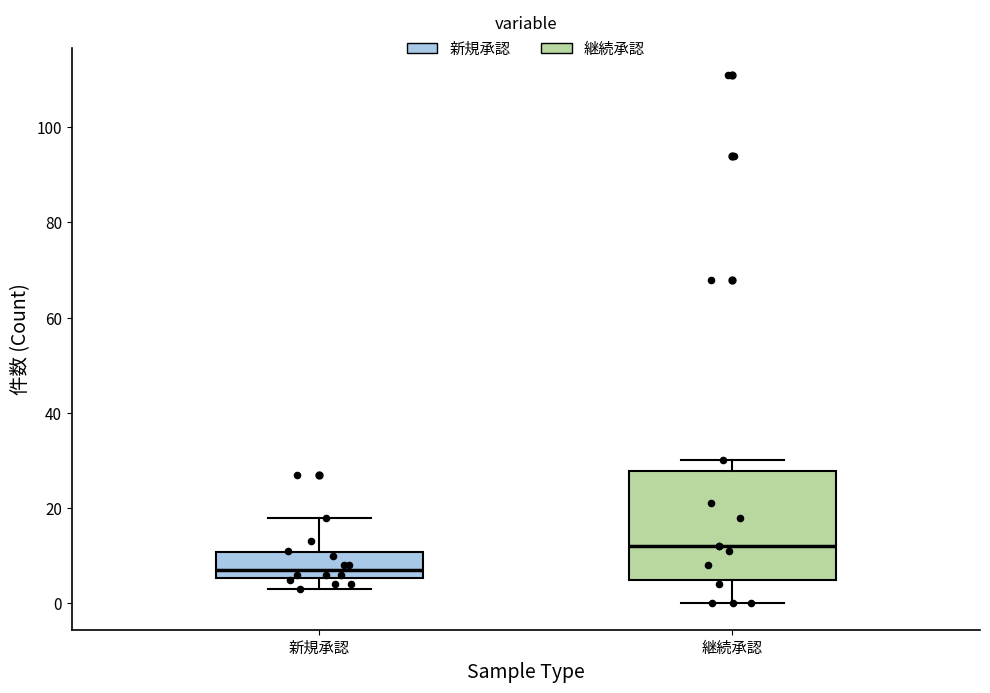

Reading left to right, read every box against the y-axis: the position of its median line, the range the box covers, and the ends of its whiskers. The values are not printed on the chart, so give them approximately, as read against the axis.

新規承認: median 8, box 6 to 10, whiskers 4 to 18
継続承認: median 12, box 6 to 28, whiskers 0 to 30